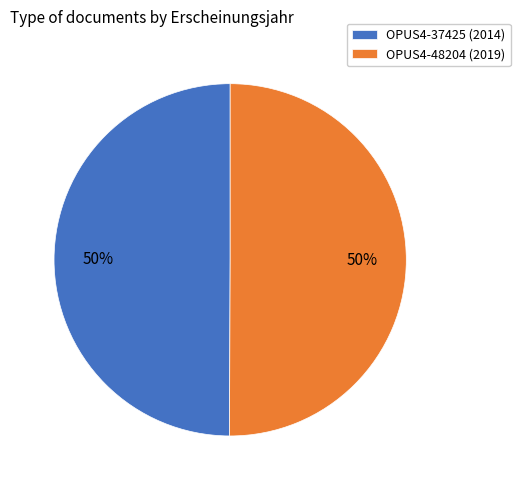

What is the ratio of the value at OPUS4-37425 (2014) to the value at OPUS4-48204 (2019)?

1.0